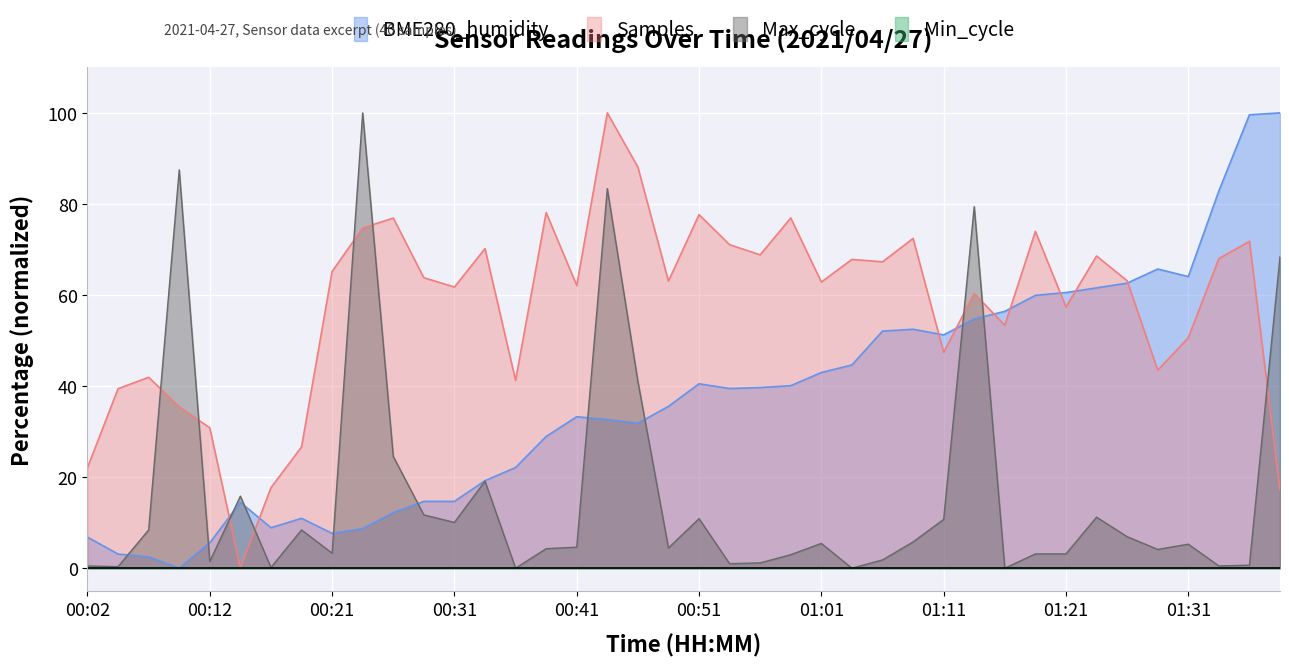

After their last crossing, which series has the higher values: BME280_humidity or Samples?

BME280_humidity